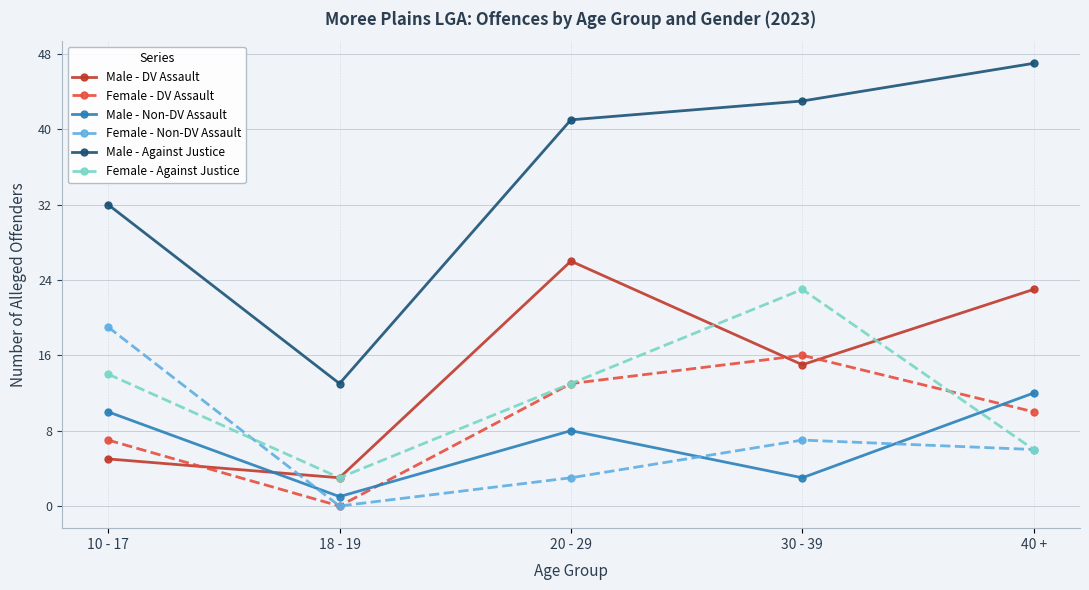

List the series in order of their peak value, lowest first.

Male - Non-DV Assault, Female - DV Assault, Female - Non-DV Assault, Female - Against Justice, Male - DV Assault, Male - Against Justice